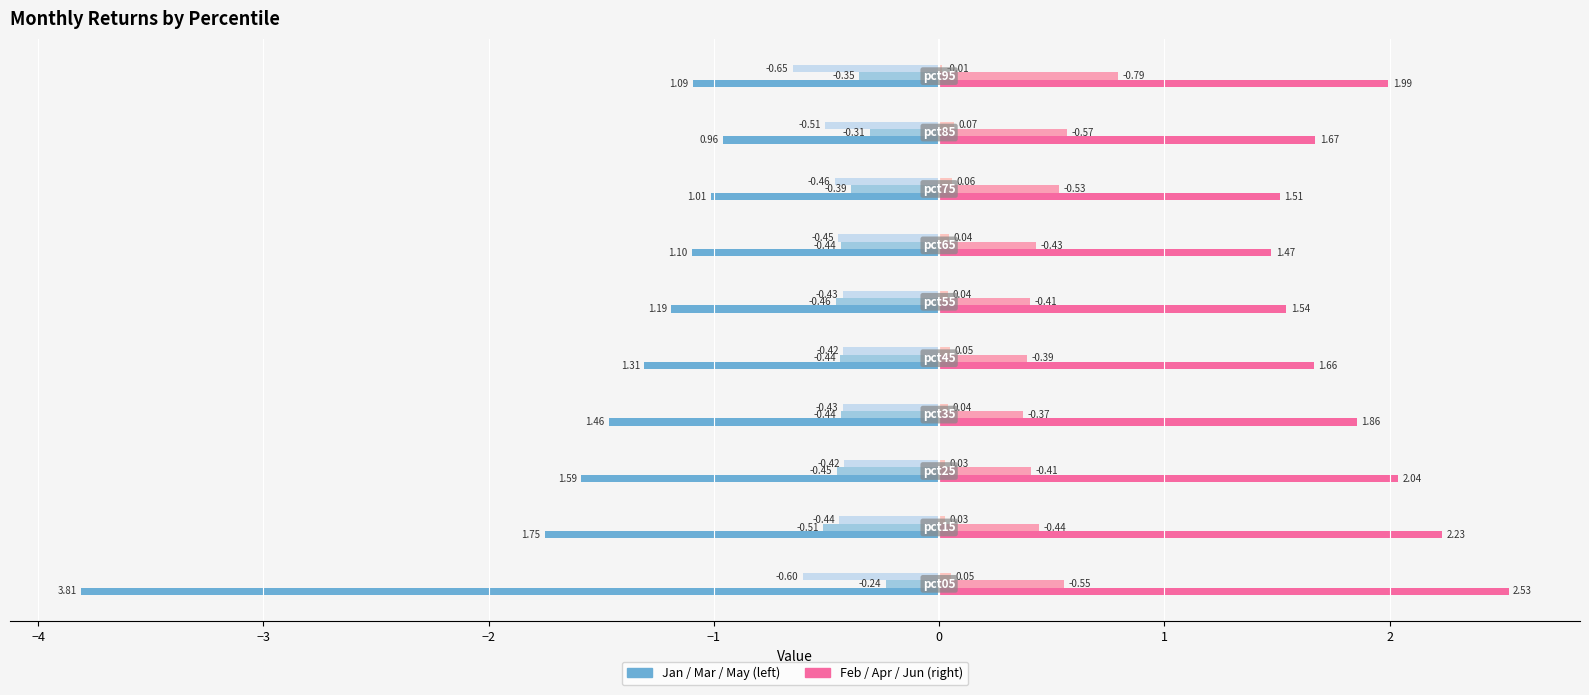

Count the number of data series in this chart.

6